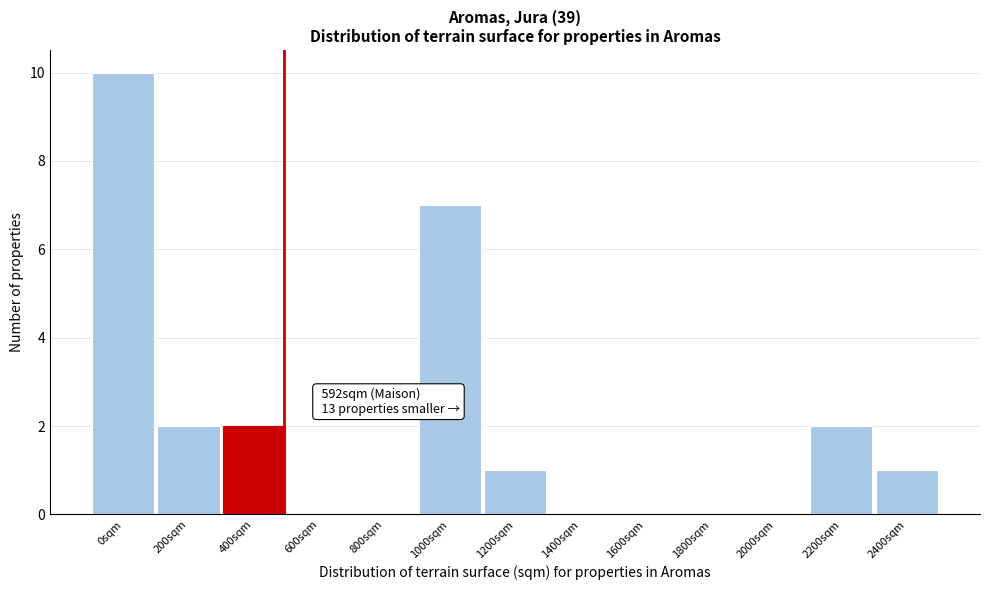

Reading right to left, what are all the values shown in this chart?

2400sqm=1	2200sqm=2	2000sqm=0	1800sqm=0	1600sqm=0	1400sqm=0	1200sqm=1	1000sqm=7	800sqm=0	600sqm=0	400sqm=2	200sqm=2	0sqm=10